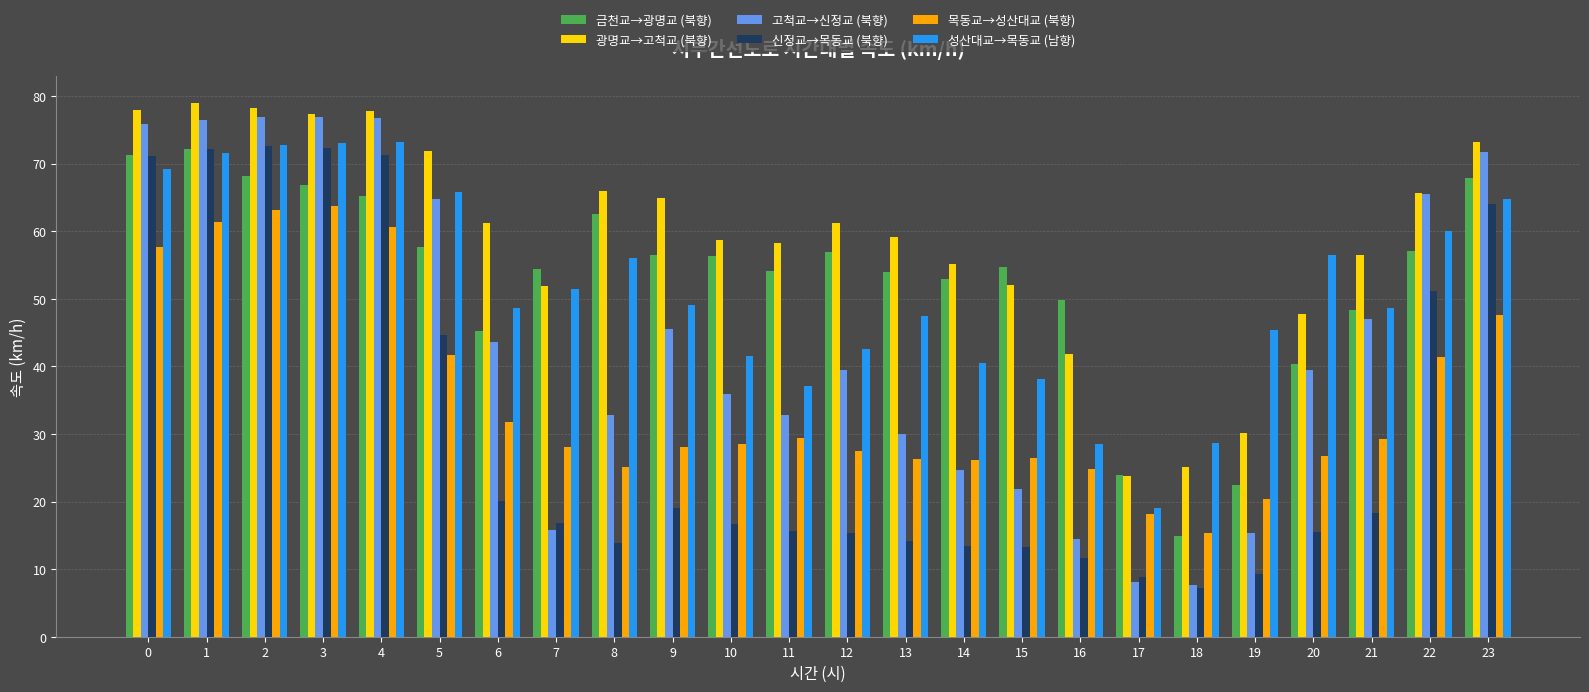

What is the average value of the 금천교→광명교 (북향) series?

53.0